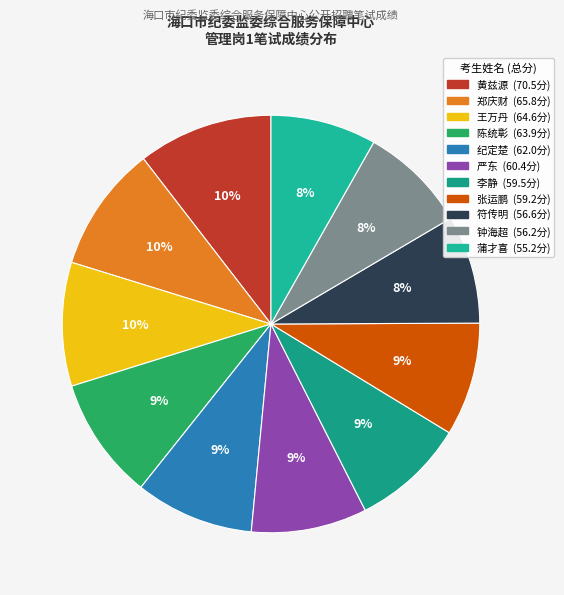

Does 黄兹源 account for over 50% of the chart?

No